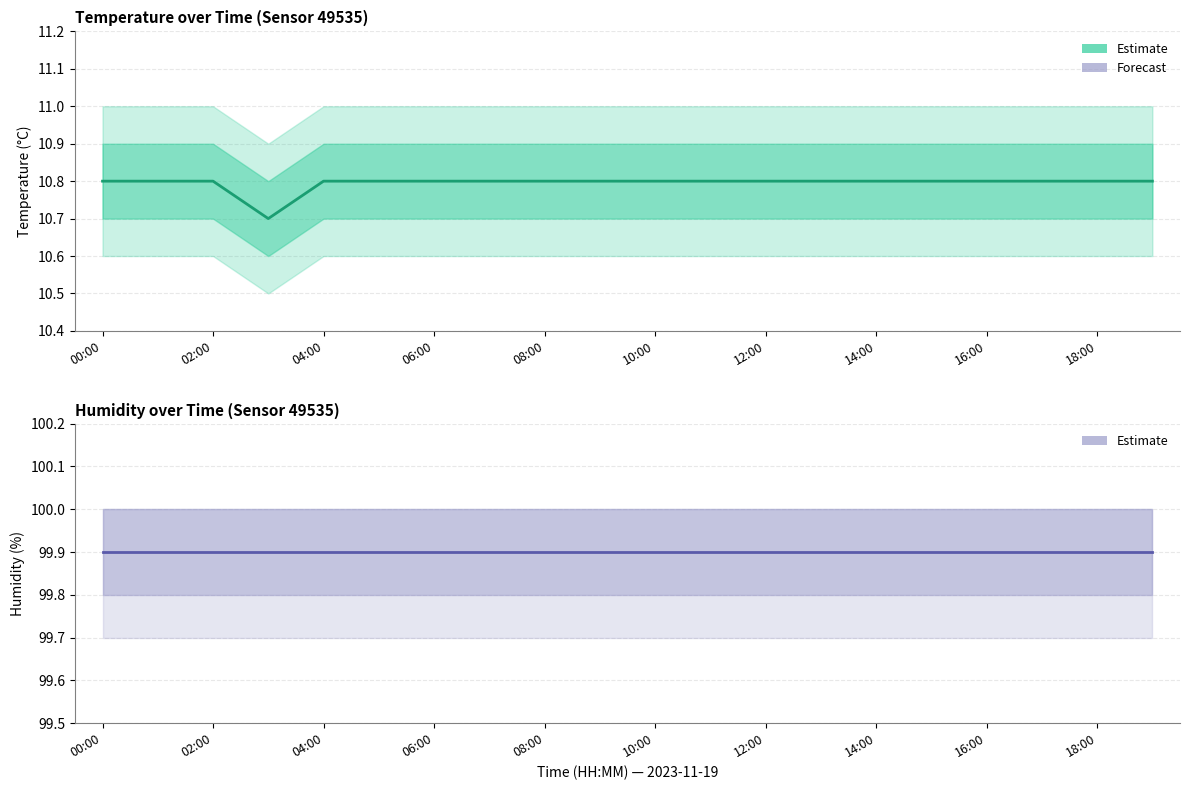

Count the number of categories in the chart.

20